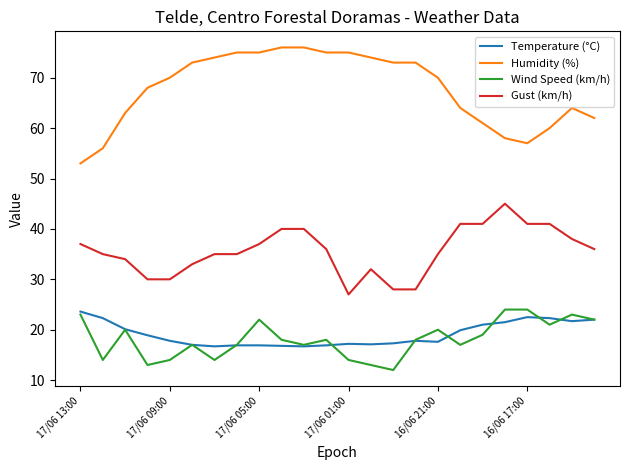

What is the smallest value displayed?

12.0